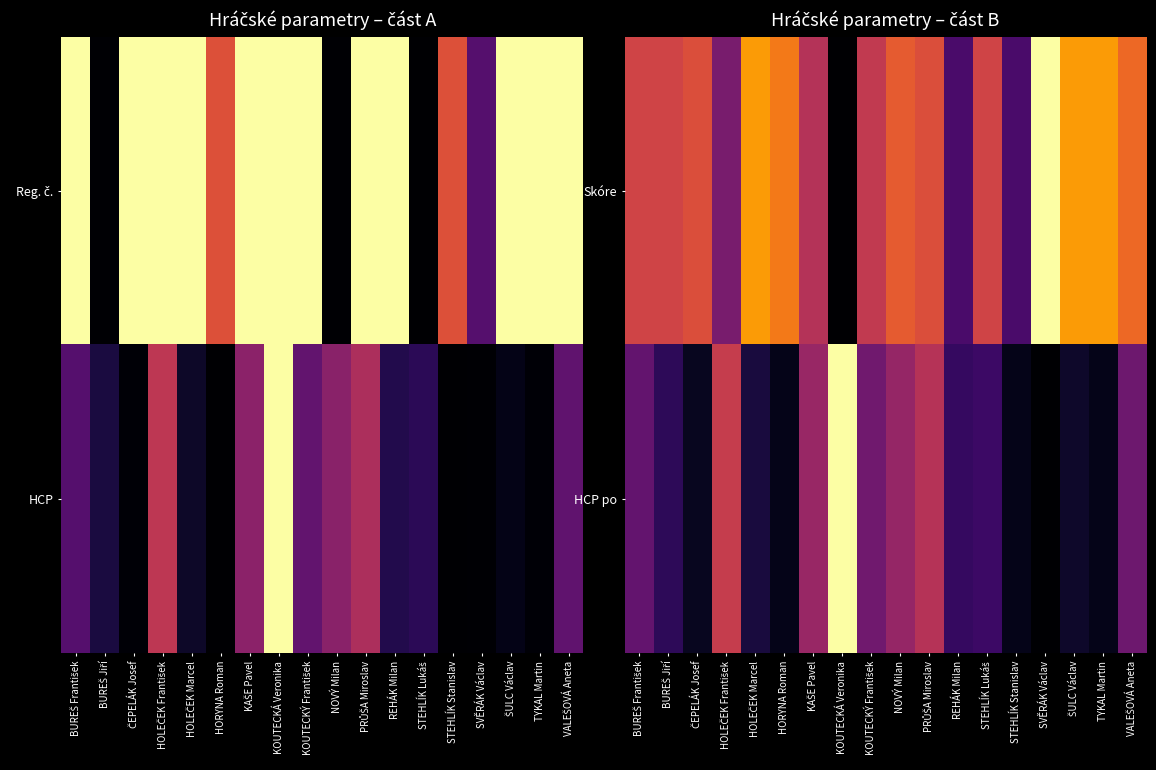

Is the value of HCP po at BUREŠ František greater than the value of Skóre at SVĚRÁK Václav?

No